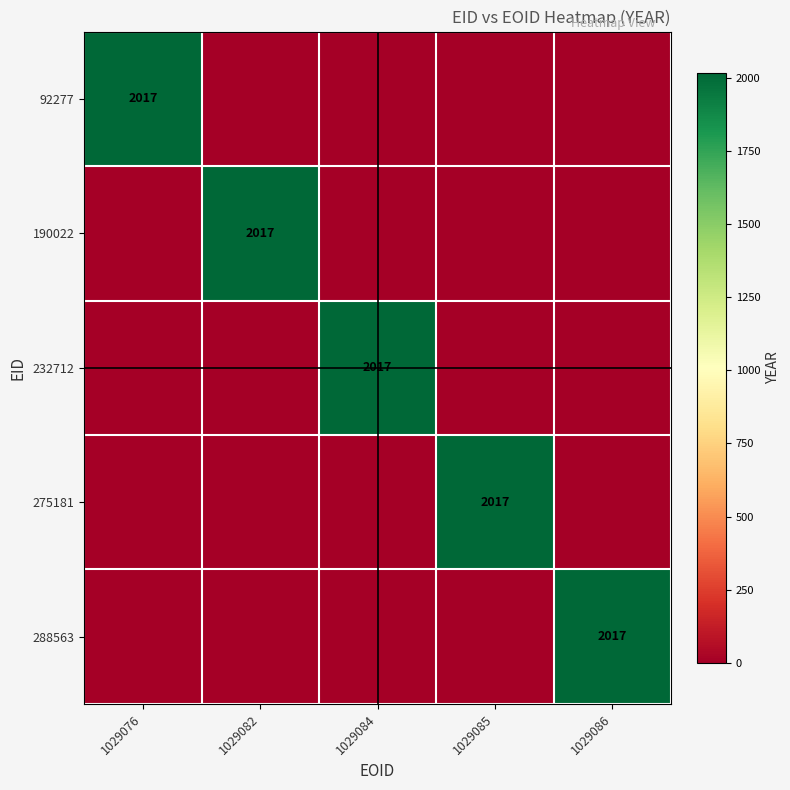

The value of 92277 at 1029076 is 498. True or false?

False